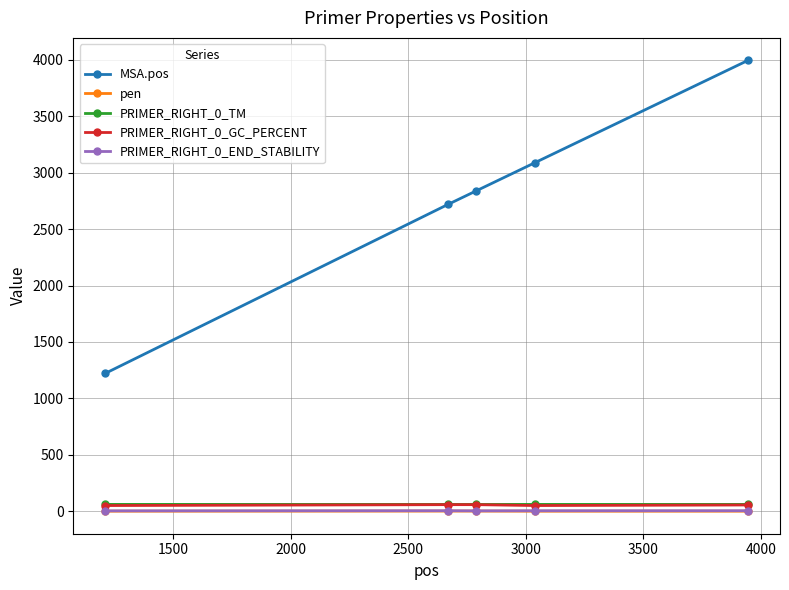

What is the maximum value shown in the chart?

3995.0